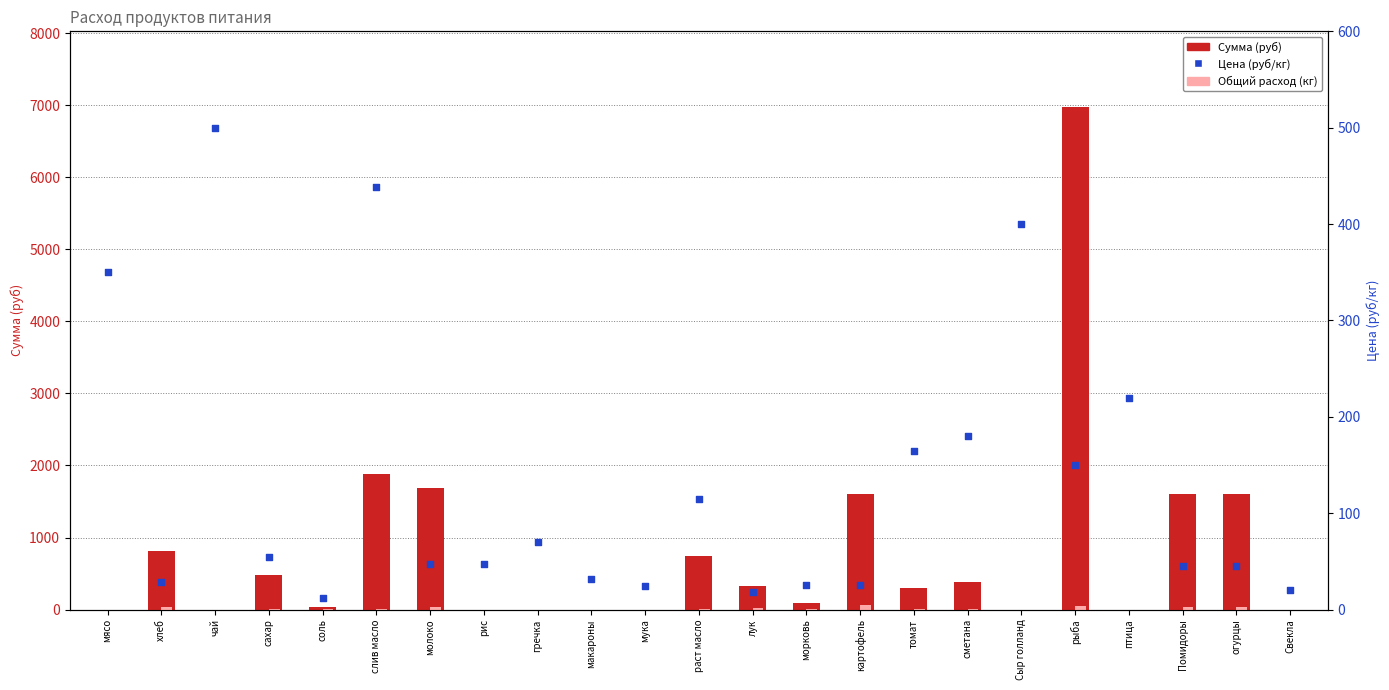

What is the total value across all series at Помидоры?

1691.8